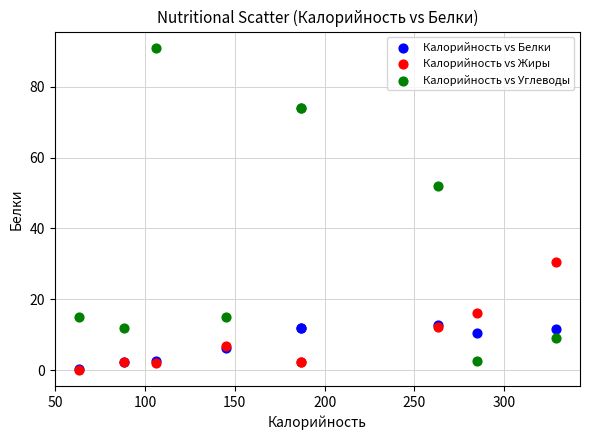

In the Калорийность vs Углеводы series, what Y value is closest to 46?

52.0